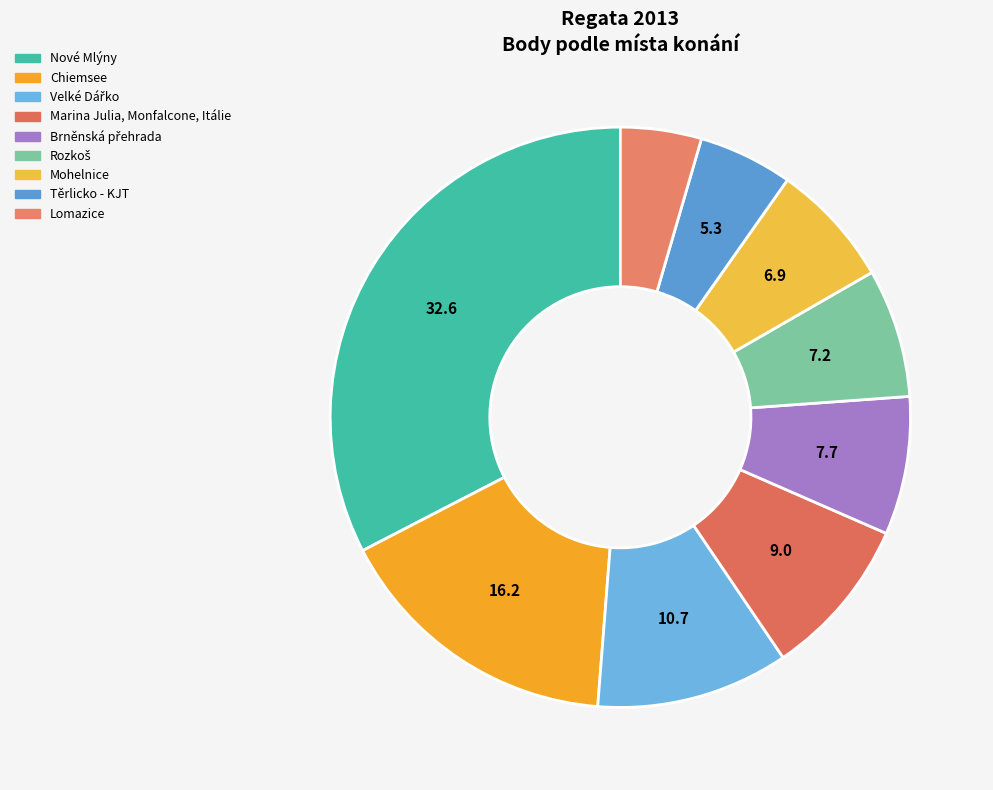

Does Mohelnice represent more than half of the total?

No